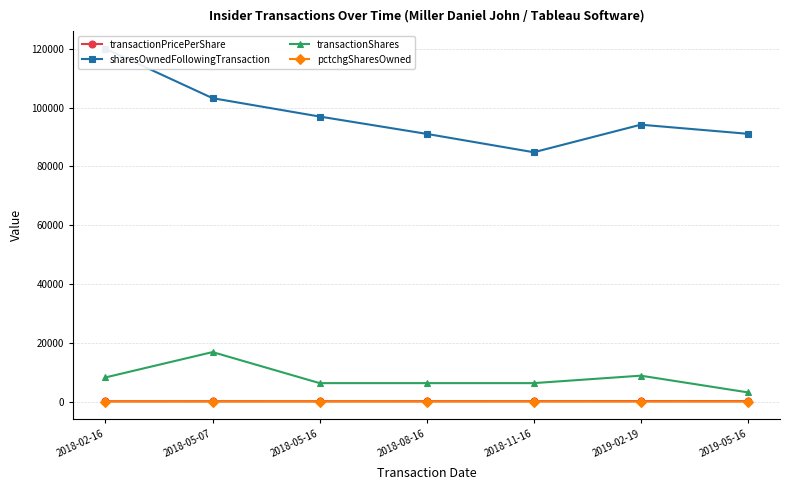

What is the sum of the transactionPricePerShare values at 2018-05-16 and 2019-05-16?

216.0